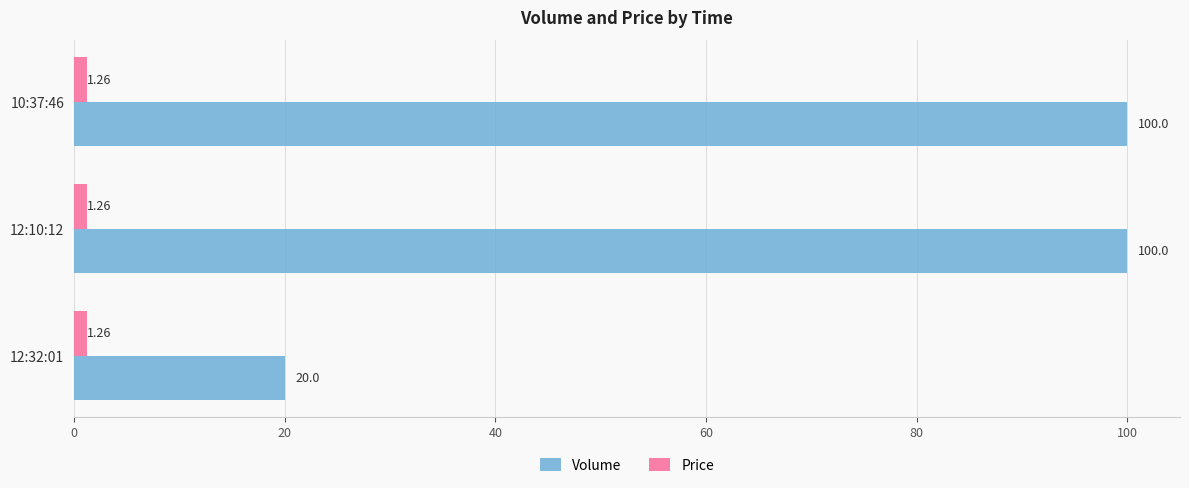

List the series in order of their peak value, lowest first.

Price, Volume